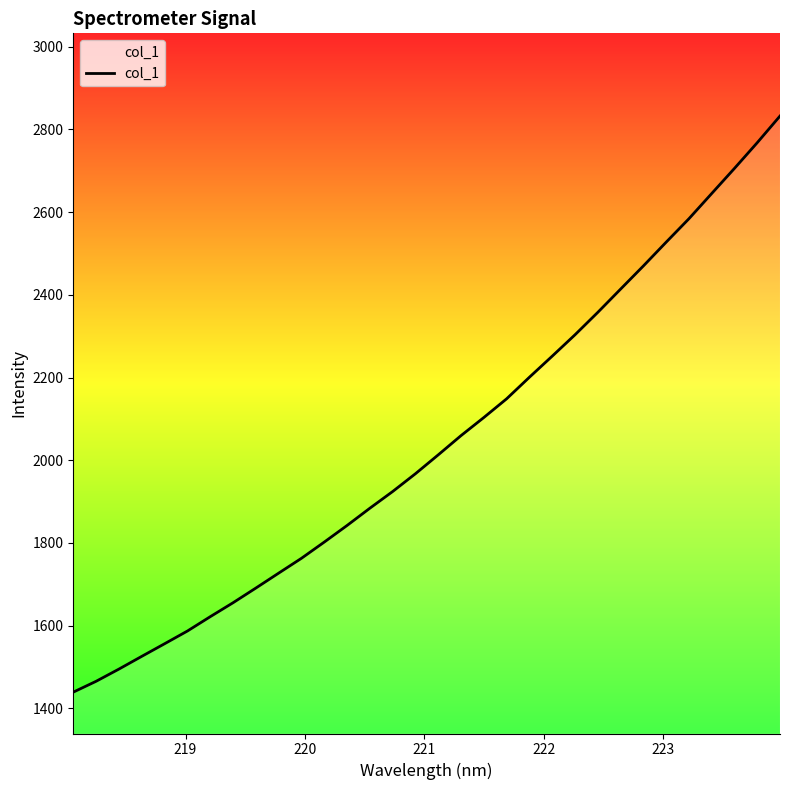

What is the difference between the maximum and minimum values?

1393.3